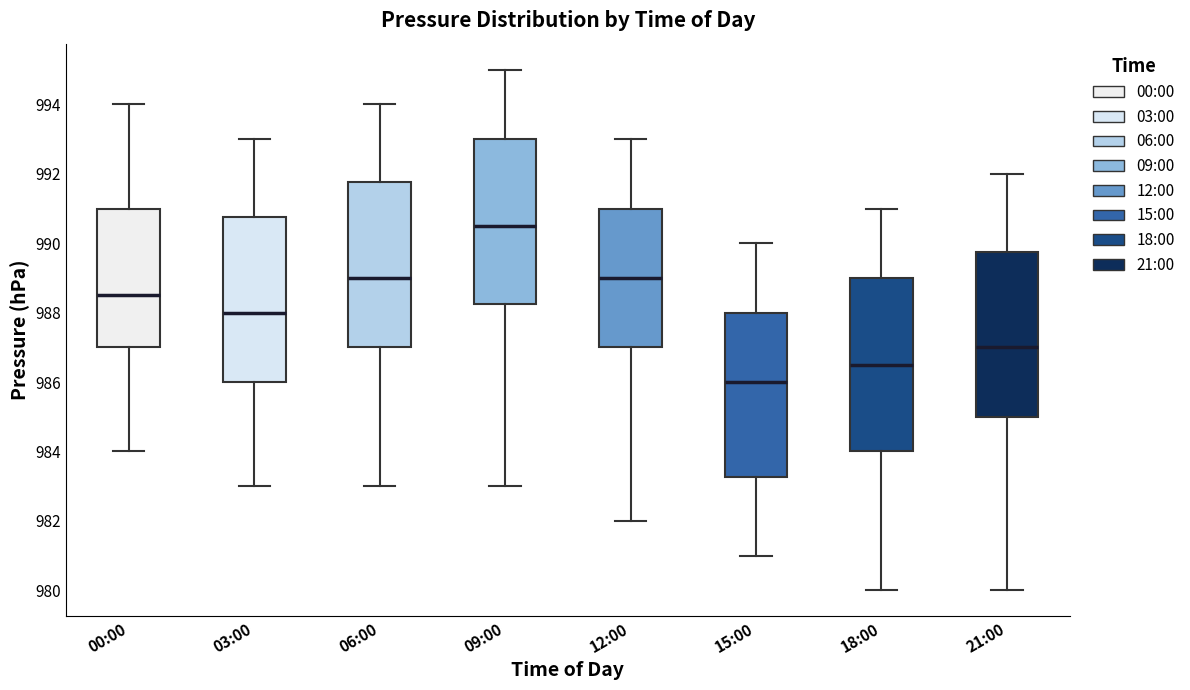

Reading left to right, transcribe this box plot: for each box, give where its median line is, the range the box spans, and where its two whiskers end, as read against the y-axis. The values are not printed on the chart, so give them approximately, as read against the axis.

00:00: median 988.6, box 987.0 to 991.0, whiskers 984.0 to 994.0
03:00: median 988.0, box 986.0 to 990.8, whiskers 983.0 to 993.0
06:00: median 989.0, box 987.0 to 991.8, whiskers 983.0 to 994.0
09:00: median 990.6, box 988.2 to 993.0, whiskers 983.0 to 995.0
12:00: median 989.0, box 987.0 to 991.0, whiskers 982.0 to 993.0
15:00: median 986.0, box 983.2 to 988.0, whiskers 981.0 to 990.0
18:00: median 986.6, box 984.0 to 989.0, whiskers 980.0 to 991.0
21:00: median 987.0, box 985.0 to 989.8, whiskers 980.0 to 992.0